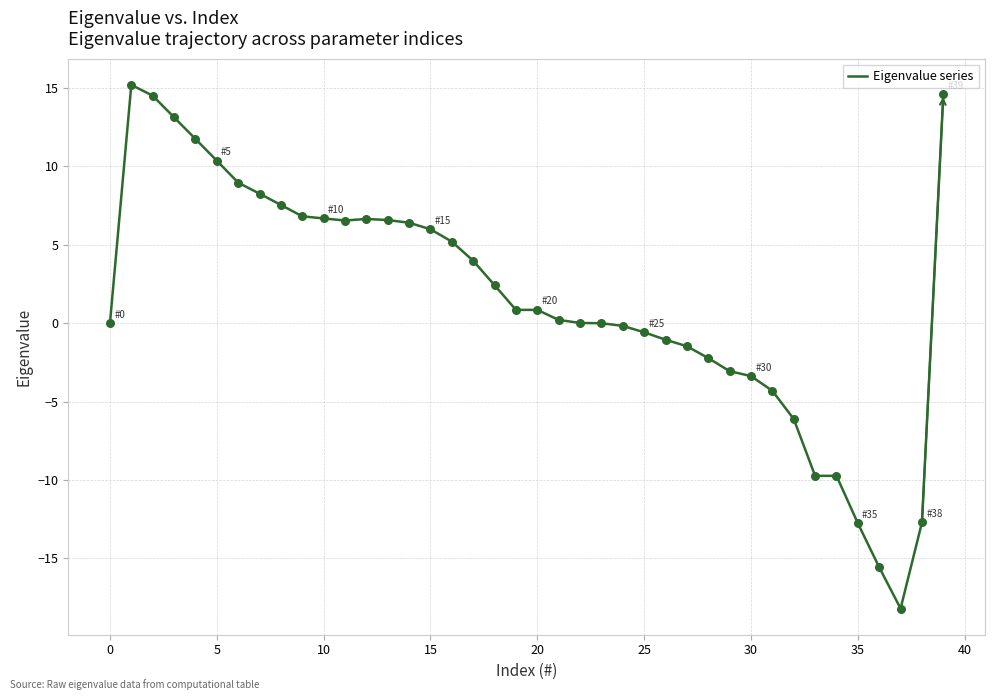

What is the difference between the maximum and minimum values?

33.4